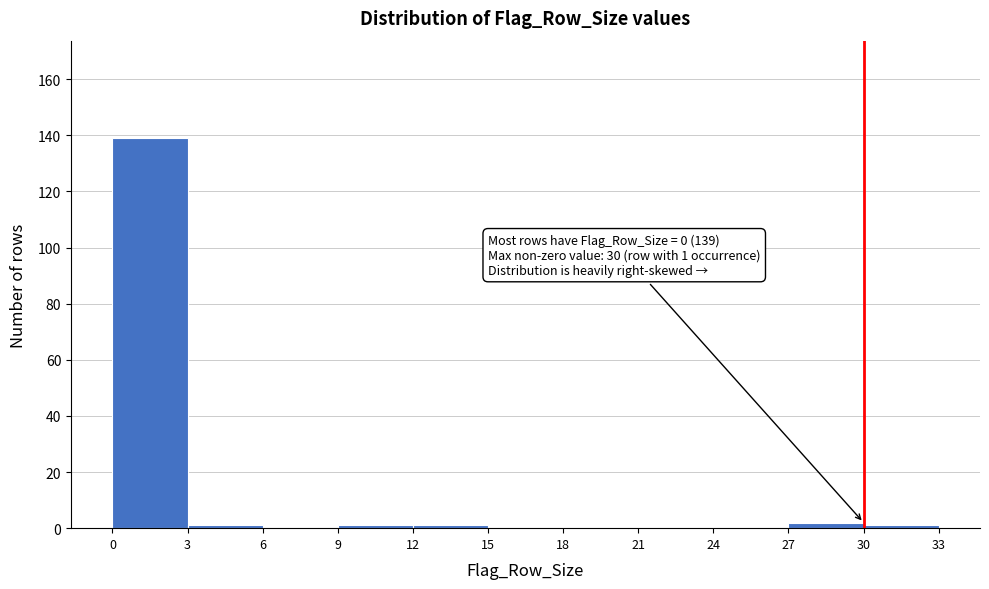

Over which range of the x-axis is the bar tallest?

0 to 3